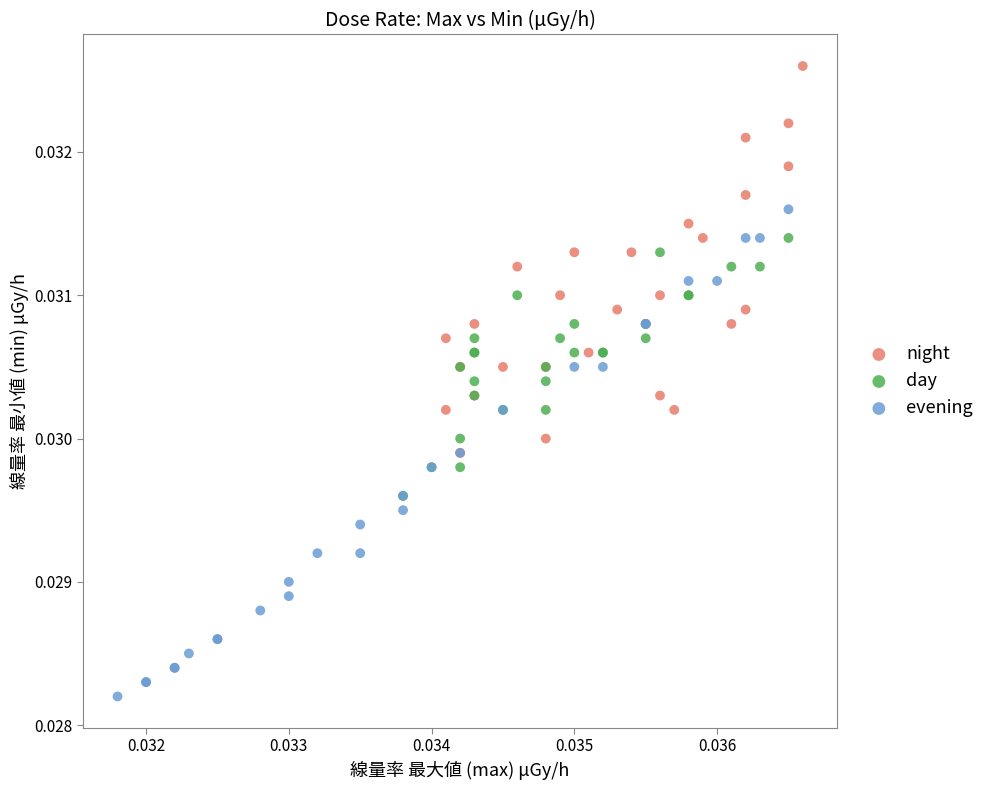

Which series contains the highest Y value?

night